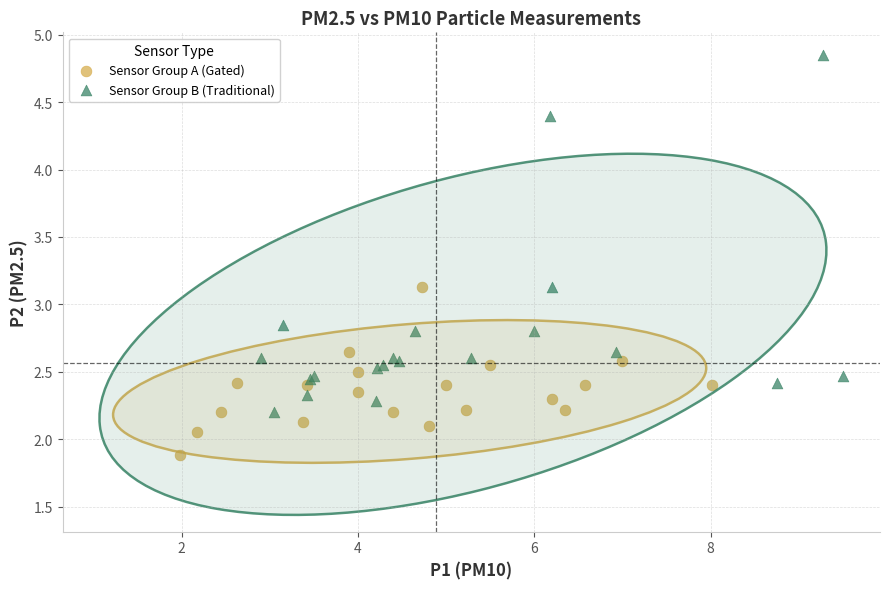

Which series has the largest Y range (max minus min)?

Sensor Group B (Traditional)